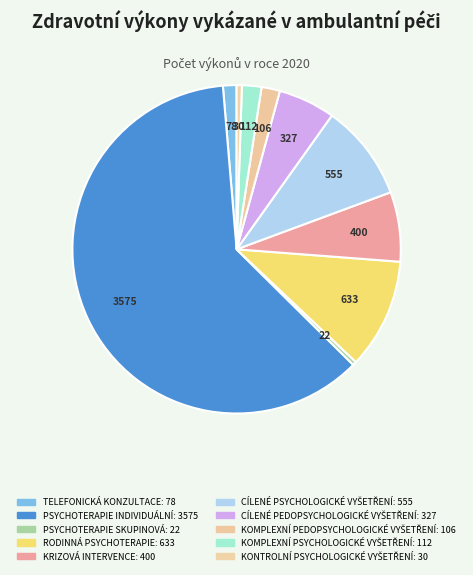

To the nearest percent, what is the difference between the CÍLENÉ PEDOPSYCHOLOGICKÉ VYŠETŘENÍ and PSYCHOTERAPIE INDIVIDUÁLNÍ slice percentages?

56%